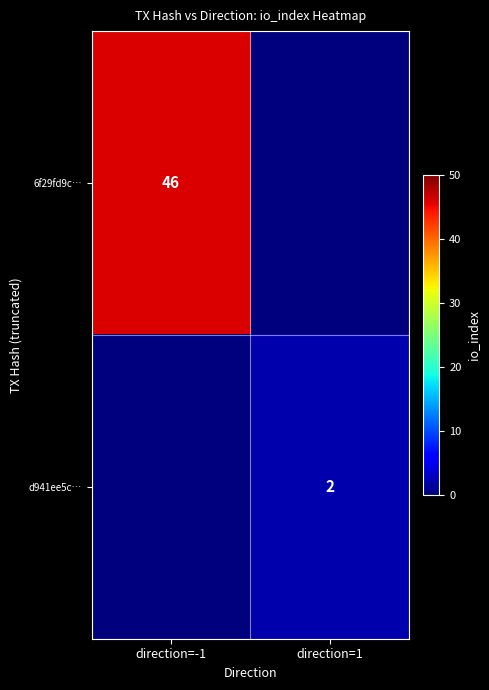

Is the value of 6f29fd9c… at direction=-1 greater than the value of d941ee5c… at direction=1?

Yes